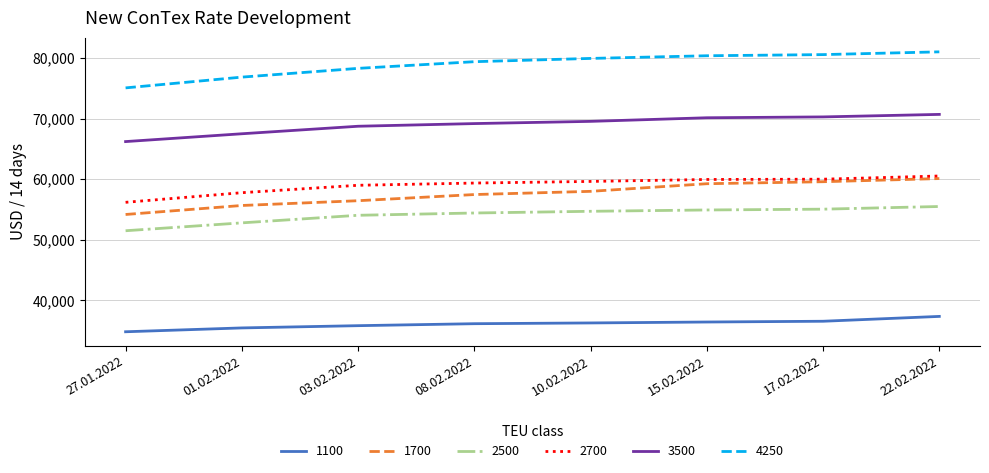

Count the number of categories in the chart.

8